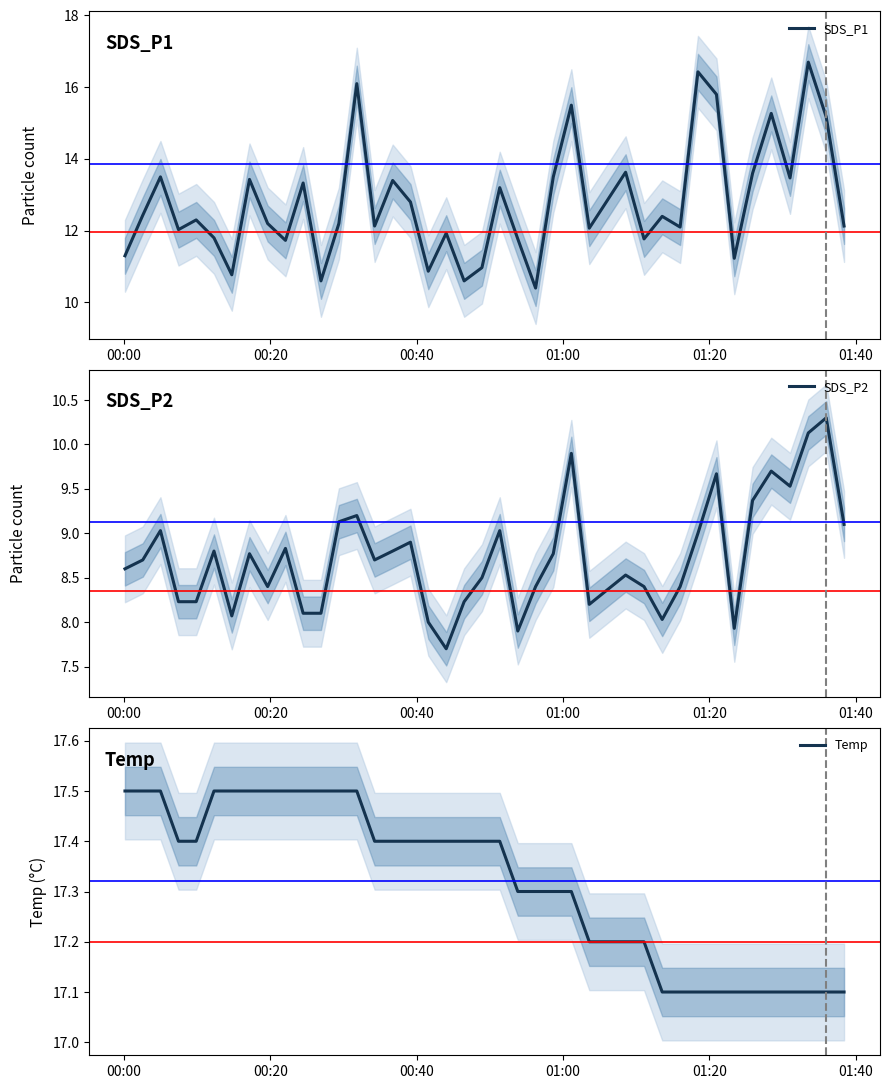

What is the value of the SDS_P1 point at the 29th from the left?

11.8